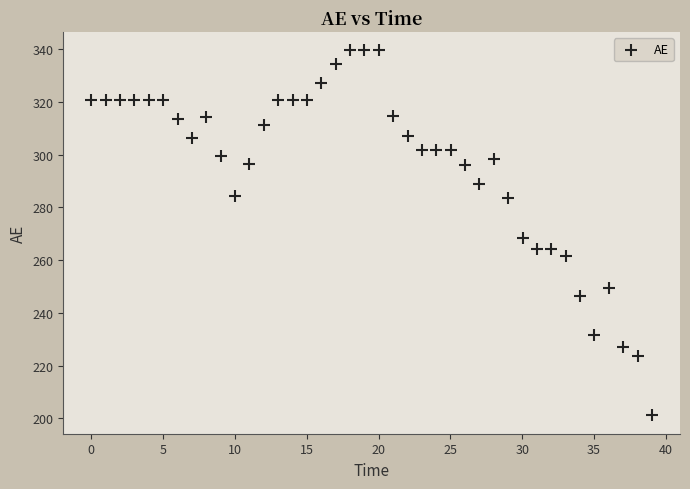

What is the range of X values (max minus min)?

39.0